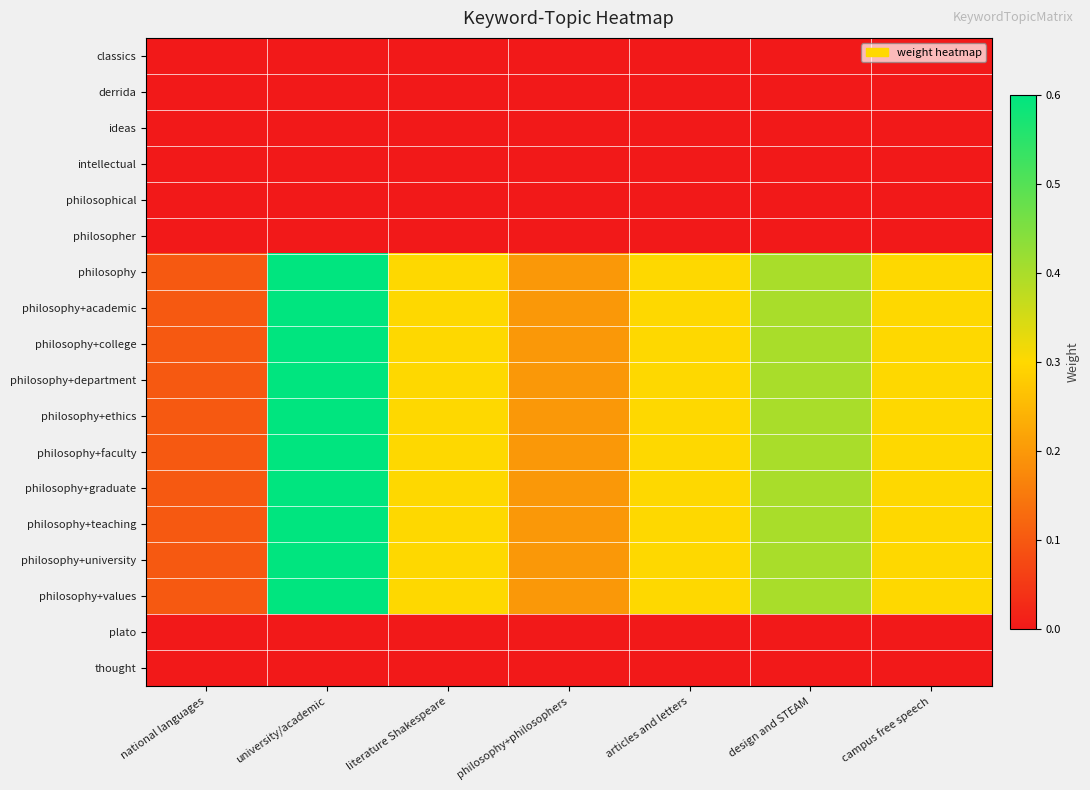

How many distinct data groups are displayed?

18